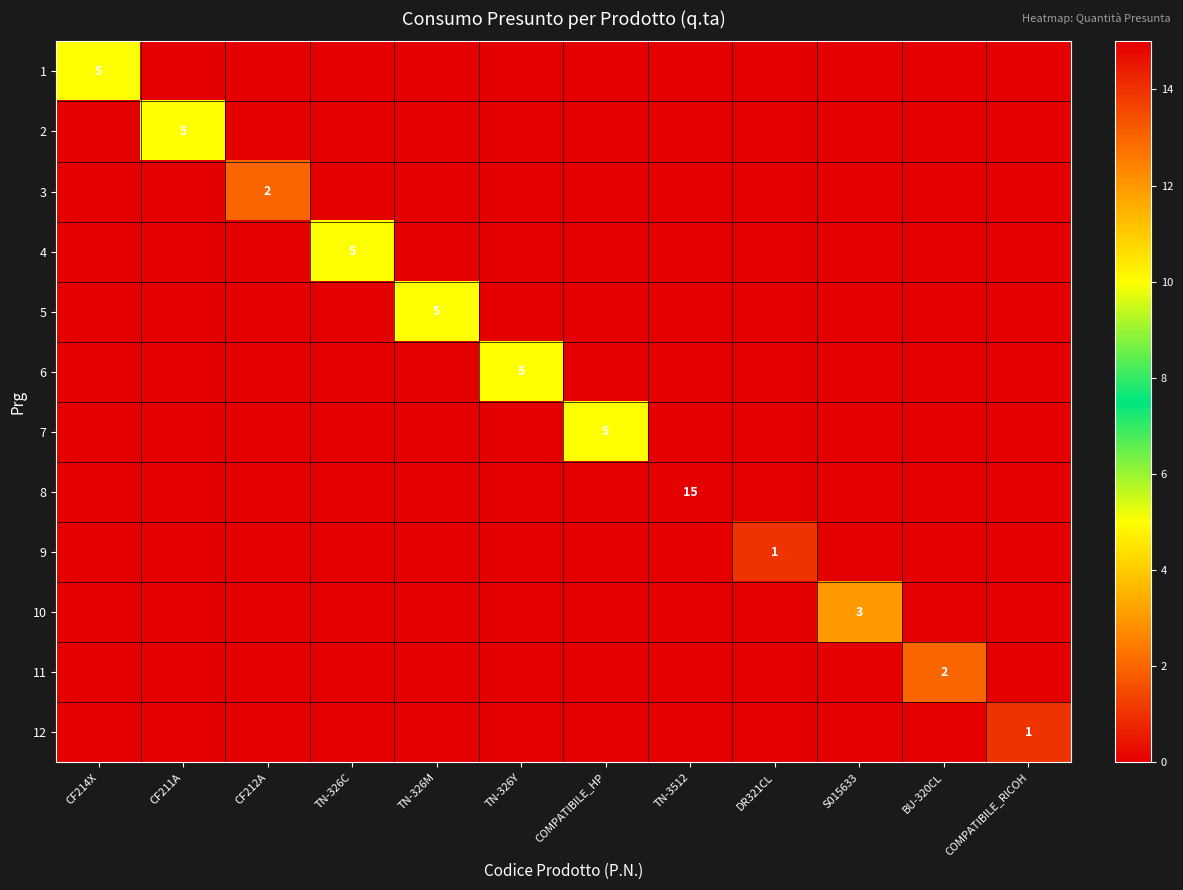

What is the maximum value shown in the chart?

15